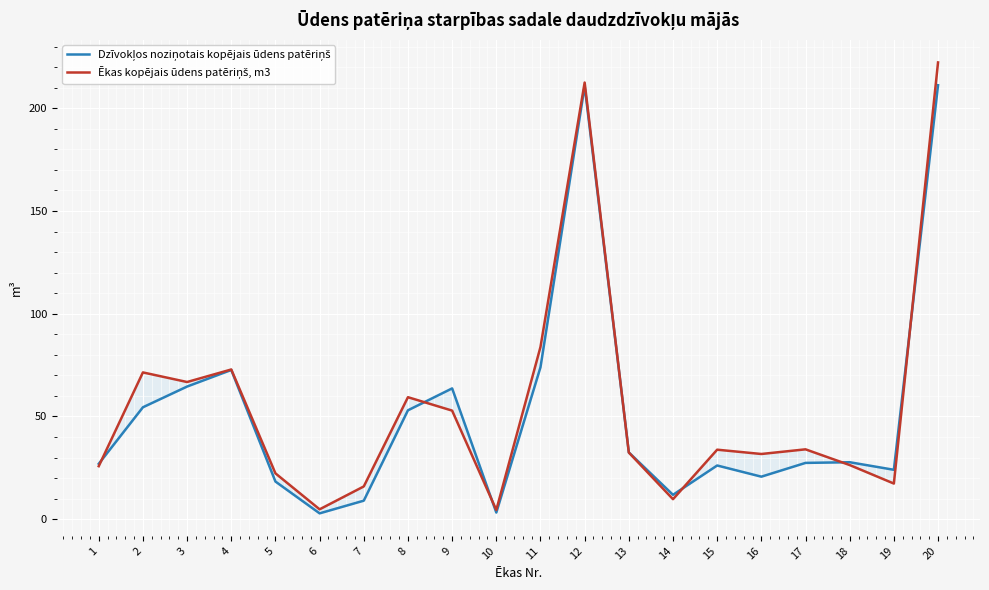

The Ēkas kopējais ūdens patēriņš, m3 series shows 1.4 at 10. True or false?

False